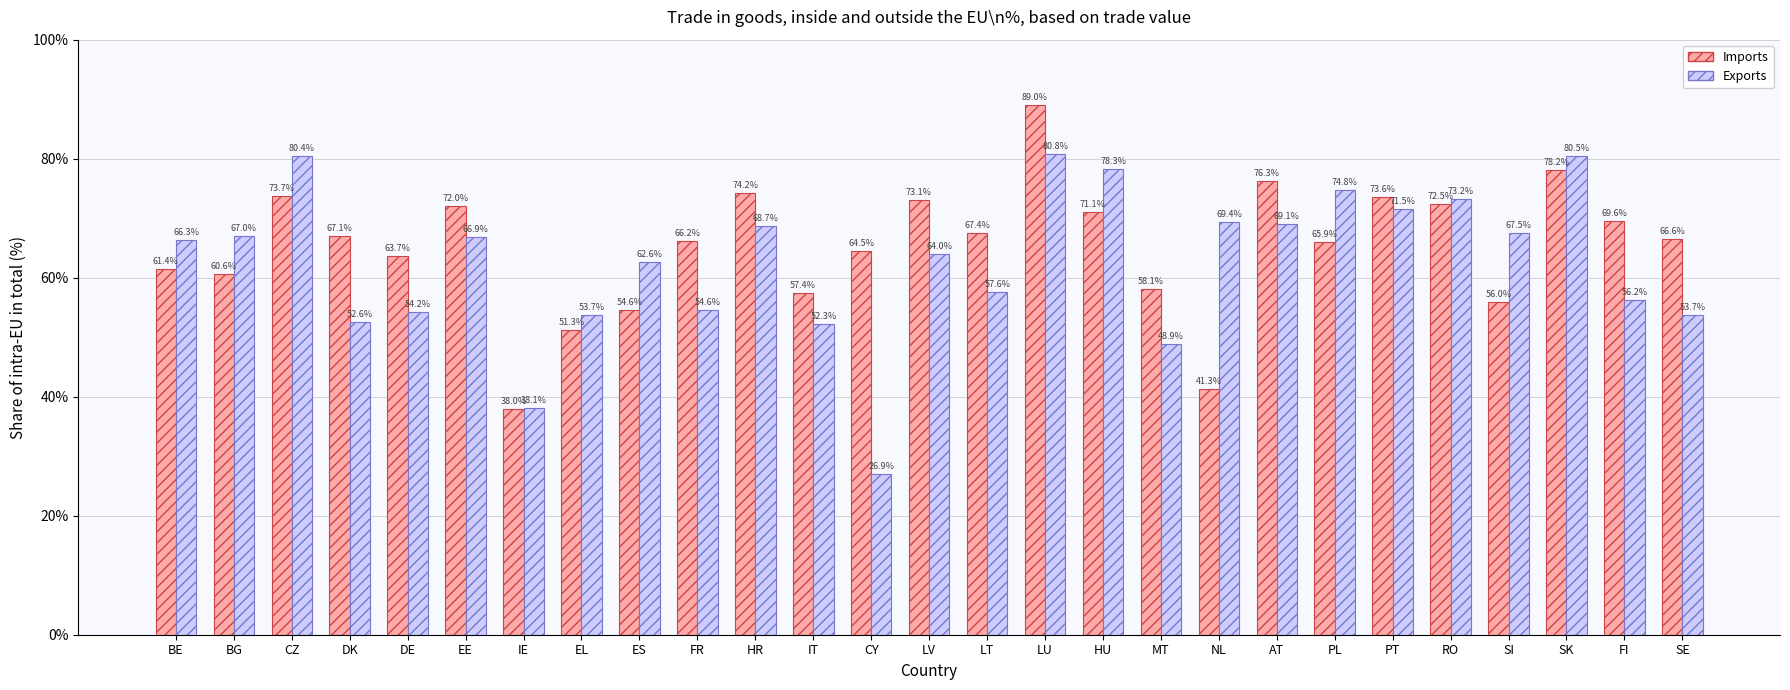

What are all the series names shown in the legend?

Imports, Exports